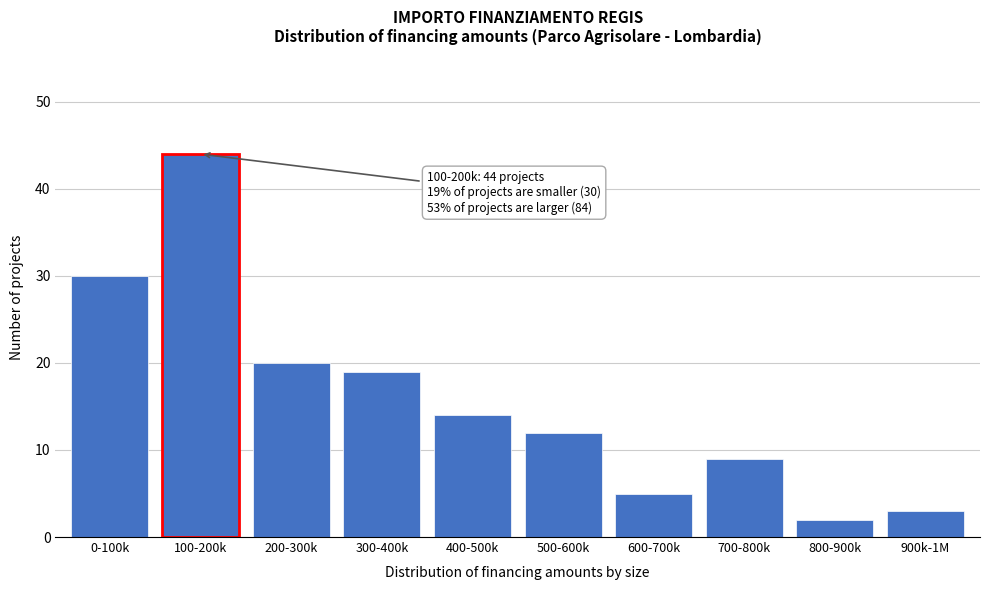

Reading left to right, list all the values displayed in this chart.

0-100k=30	100-200k=44	200-300k=20	300-400k=19	400-500k=14	500-600k=12	600-700k=5	700-800k=9	800-900k=2	900k-1M=3